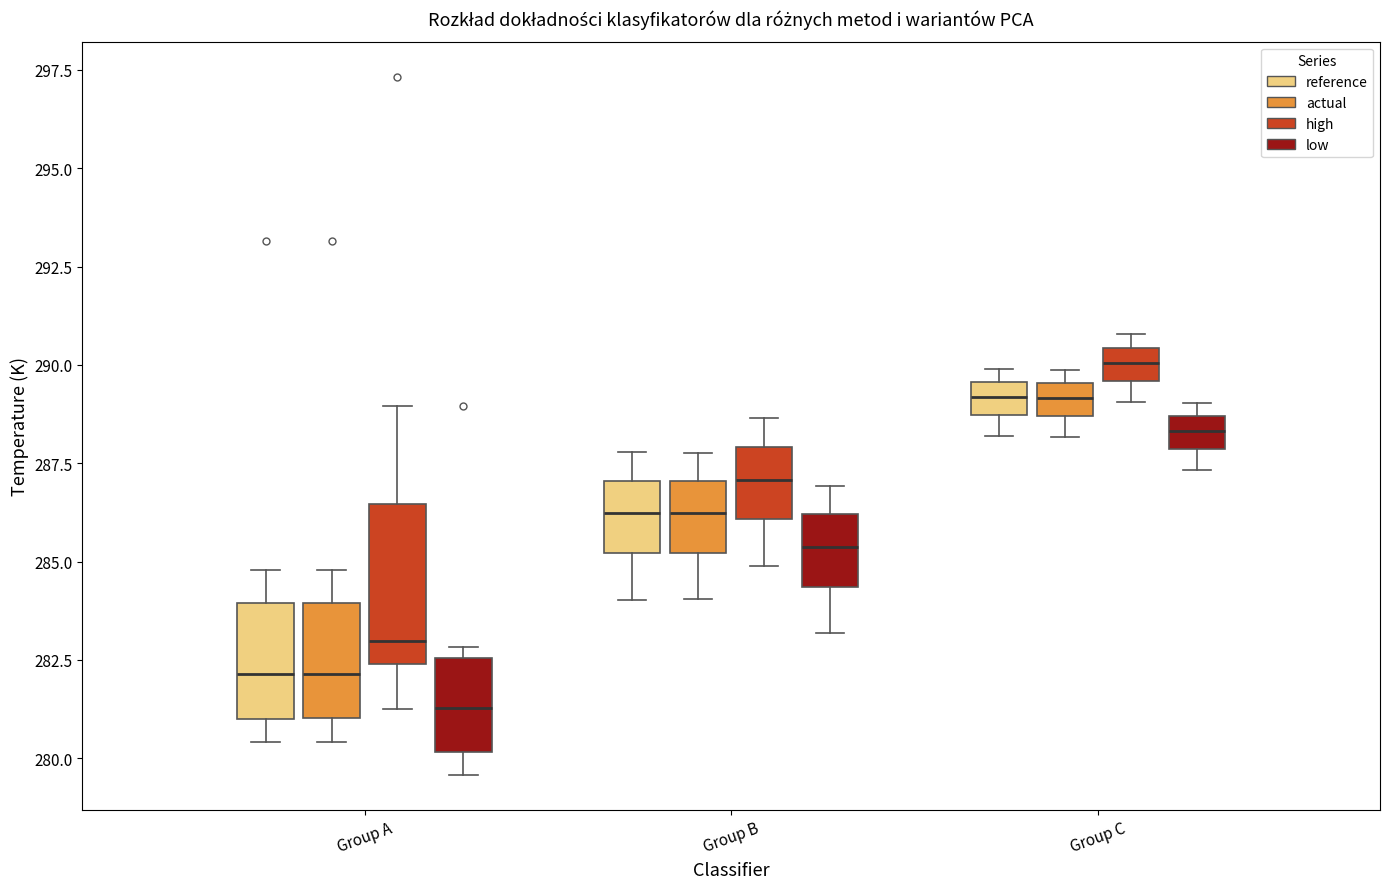

Reading left to right, read every box against the y-axis: the position of its median line, the range the box covers, and the ends of its whiskers. The values are not printed on the chart, so give them approximately, as read against the axis.

Group A (reference): median 282.0, box 281.0 to 284.0, whiskers 280.5 to 285.0
Group A (actual): median 282.0, box 281.0 to 284.0, whiskers 280.5 to 285.0
Group A (high): median 283.0, box 282.5 to 286.5, whiskers 281.5 to 289.0
Group A (low): median 281.5, box 280.0 to 282.5, whiskers 279.5 to 283.0
Group B (reference): median 286.0, box 285.0 to 287.0, whiskers 284.0 to 288.0
Group B (actual): median 286.0, box 285.0 to 287.0, whiskers 284.0 to 288.0
Group B (high): median 287.0, box 286.0 to 288.0, whiskers 285.0 to 288.5
Group B (low): median 285.5, box 284.5 to 286.0, whiskers 283.0 to 287.0
Group C (reference): median 289.0, box 288.5 to 289.5, whiskers 288.0 to 290.0
Group C (actual): median 289.0, box 288.5 to 289.5, whiskers 288.0 to 290.0
Group C (high): median 290.0, box 289.5 to 290.5, whiskers 289.0 to 291.0
Group C (low): median 288.5 (inside the box), box 288.0 to 288.5, whiskers 287.5 to 289.0